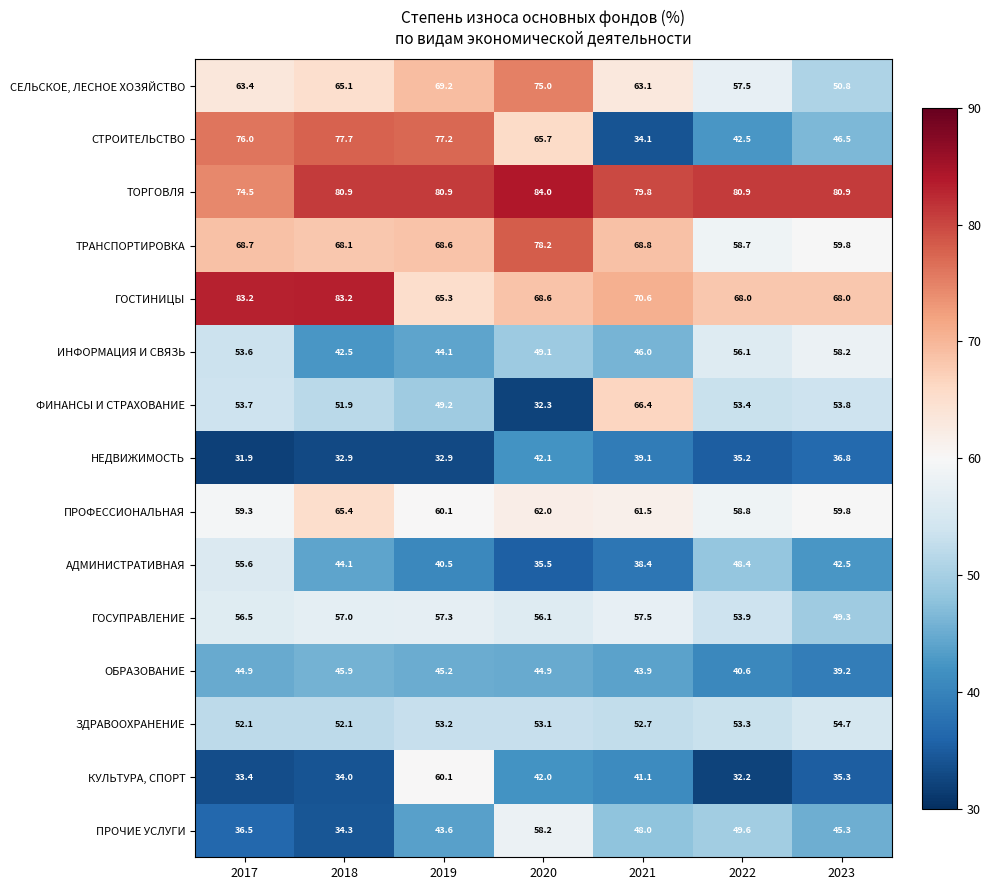

Where does the АДМИНИСТРАТИВНАЯ series first go above 42?

2017